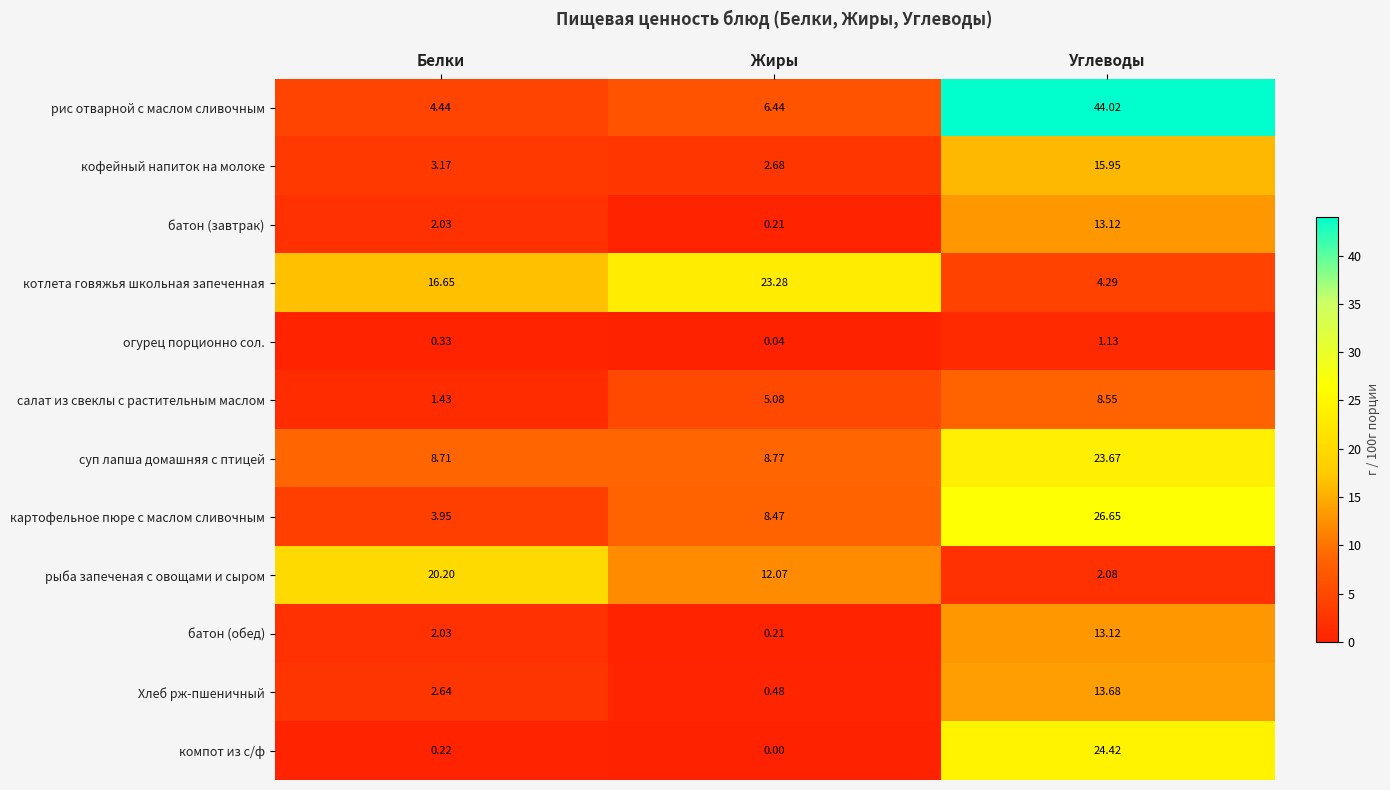

Is the value of суп лапша домашняя с птицей at Жиры greater than the value of салат из свеклы с растительным маслом at Жиры?

Yes